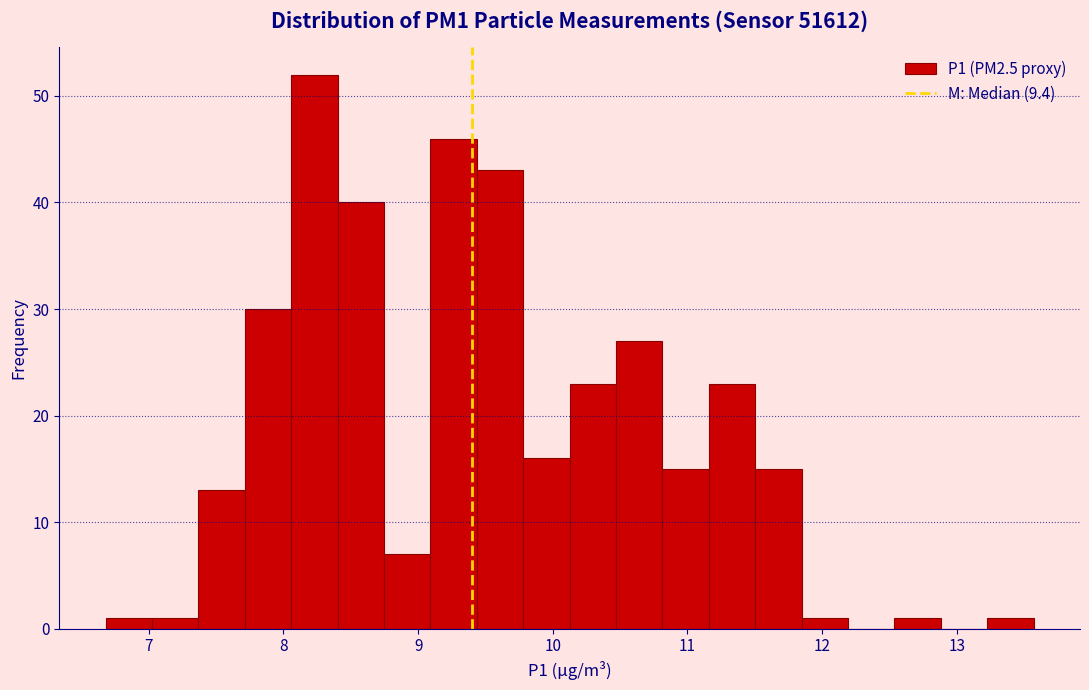

Around what value on the x-axis is the tallest bar? Give the approximate position of its centre, as read against the axis.

8.2